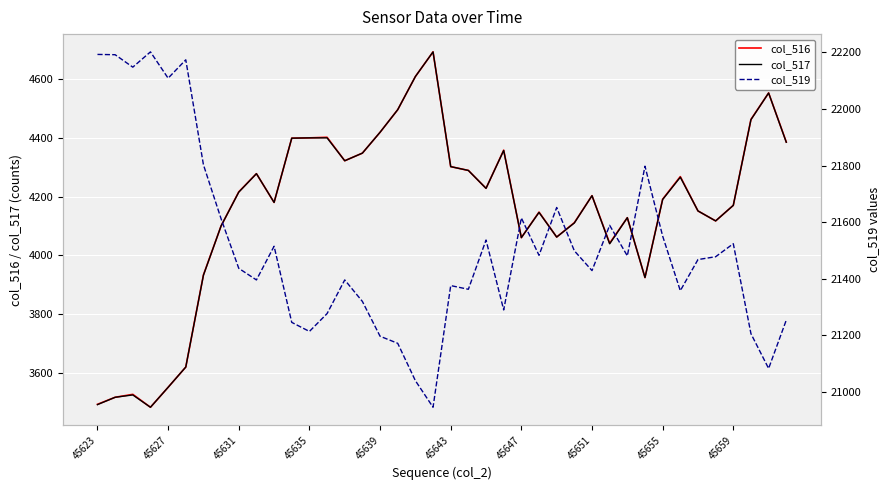

How many values in the col_516 series exceed 4203?

19